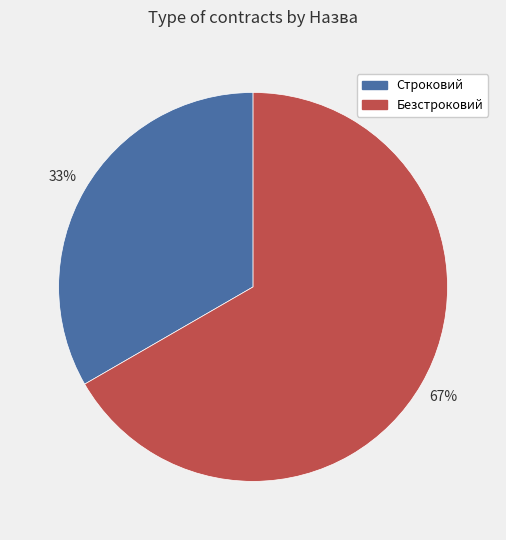

Does any single category account for the majority?

Yes